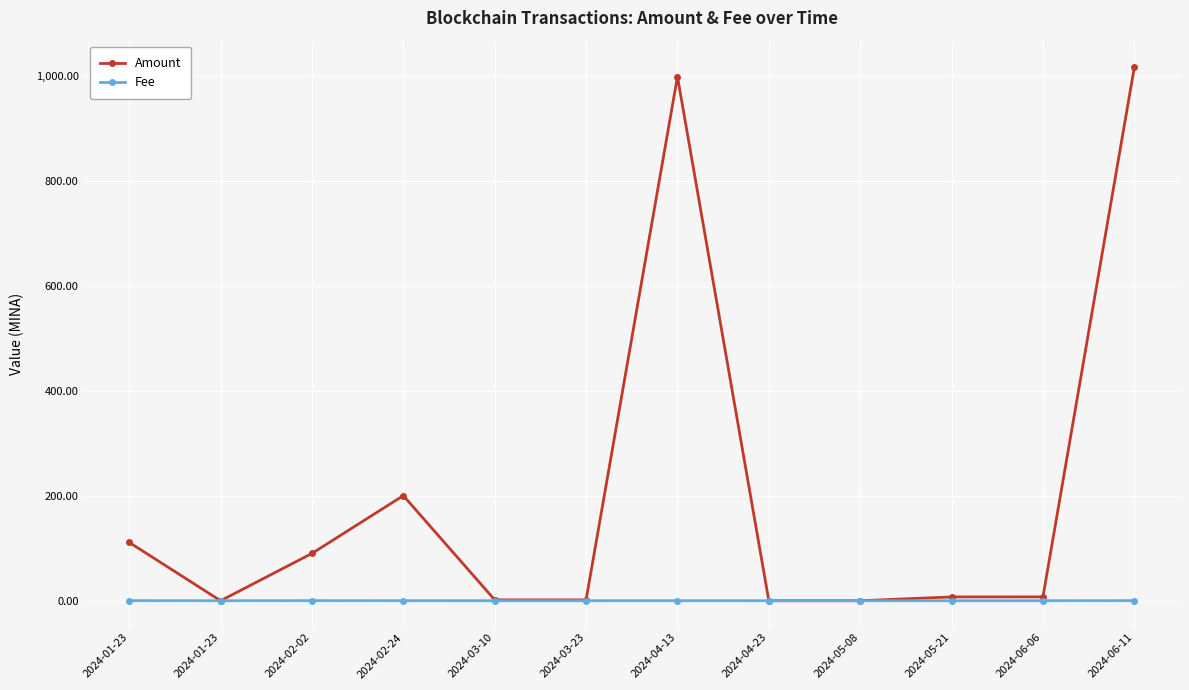

Is this an area chart (filled region under the line)?

No